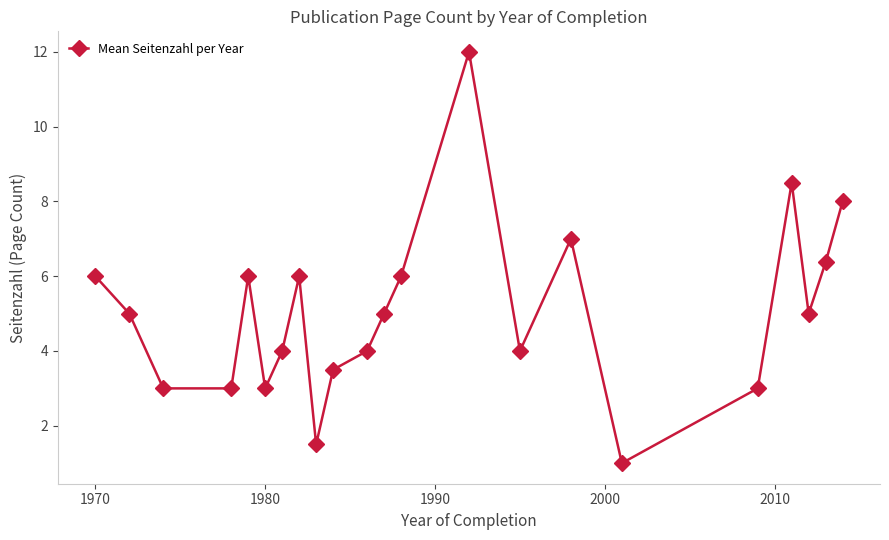

What is the average value?

5.0